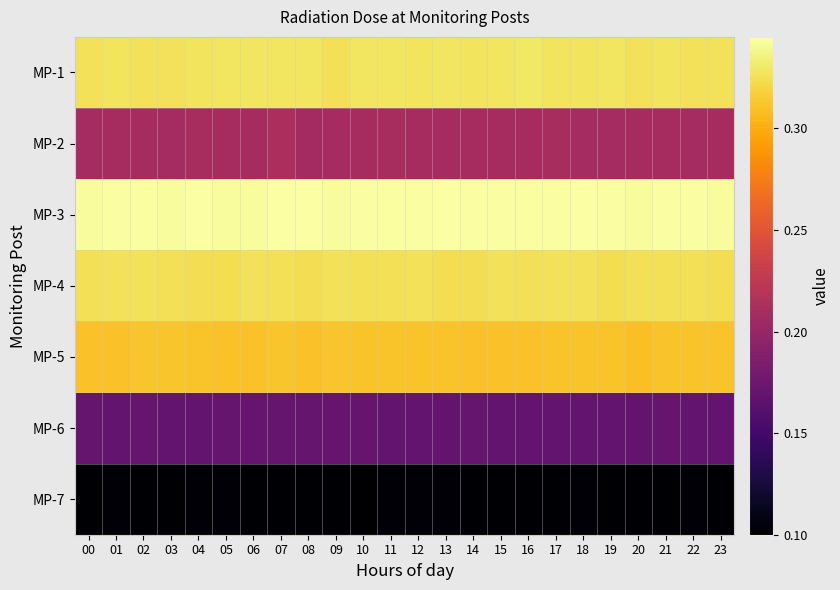

At which category does the chart reach its minimum across all series?

10